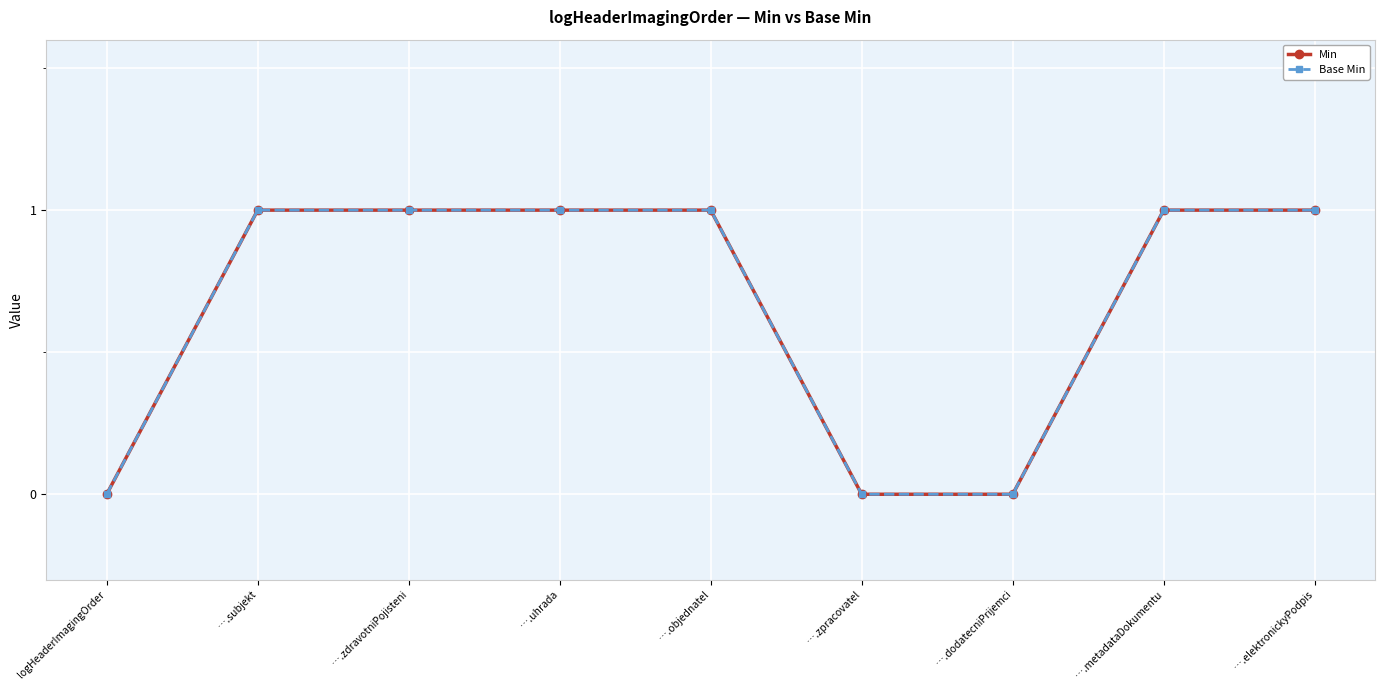

Does the chart have visible grid lines?

Yes